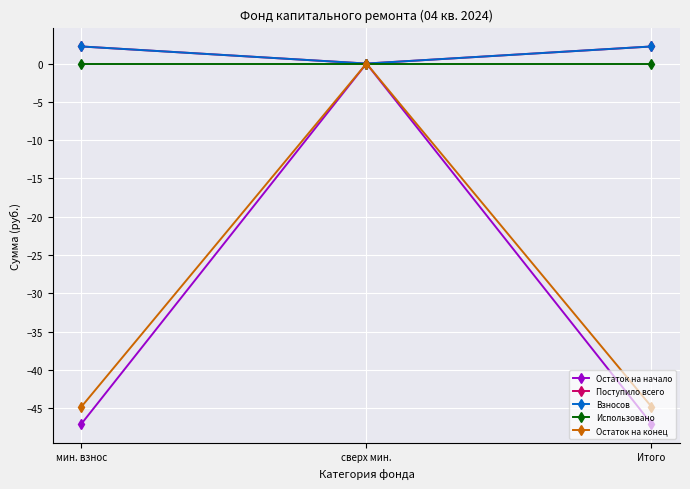

Does the chart have visible grid lines?

Yes